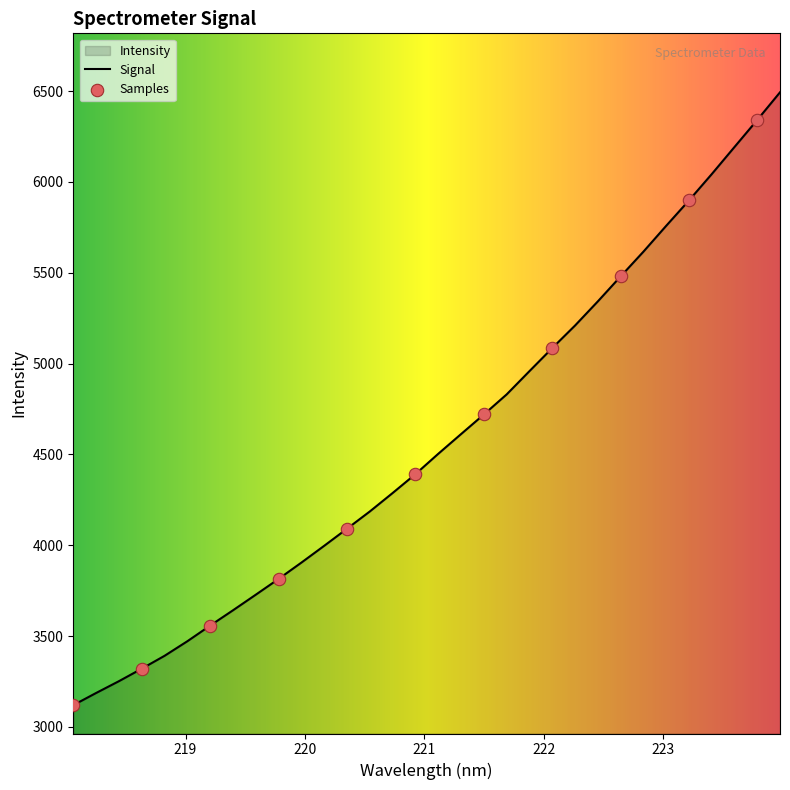

What is the minimum value shown in the chart?

3120.1